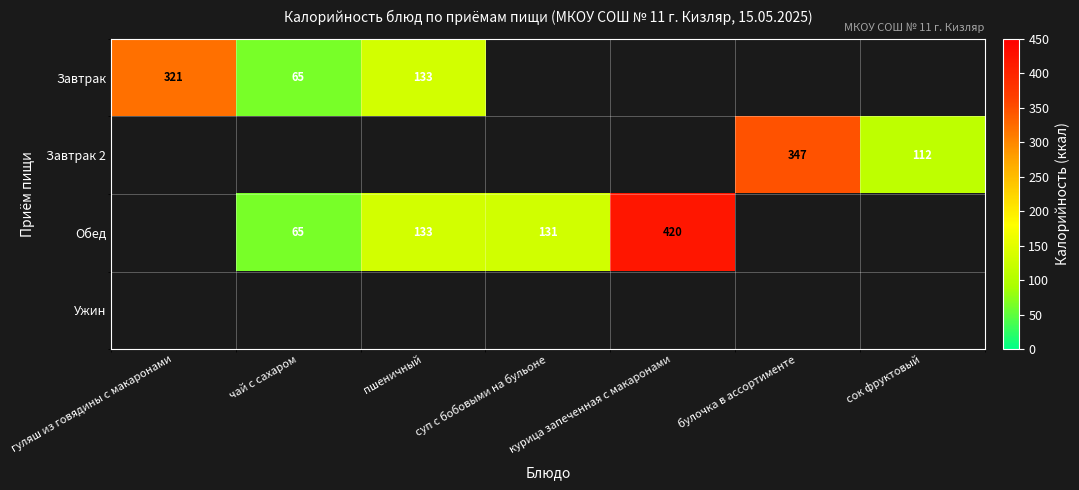

True or false: Обед has a value of 87 at курица запеченная с макаронами.

False